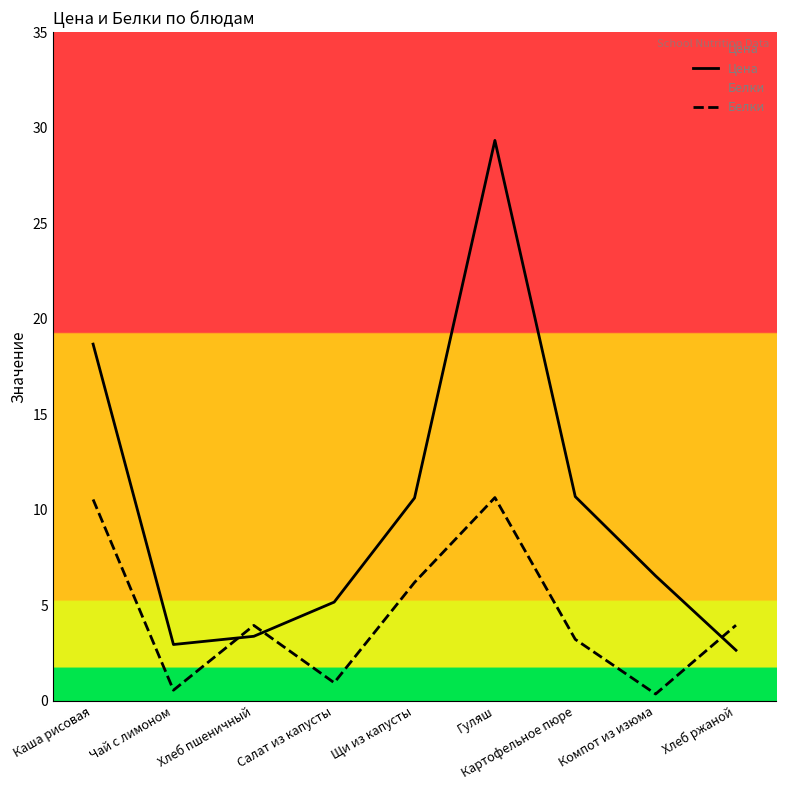

How many data points does each series have?

9